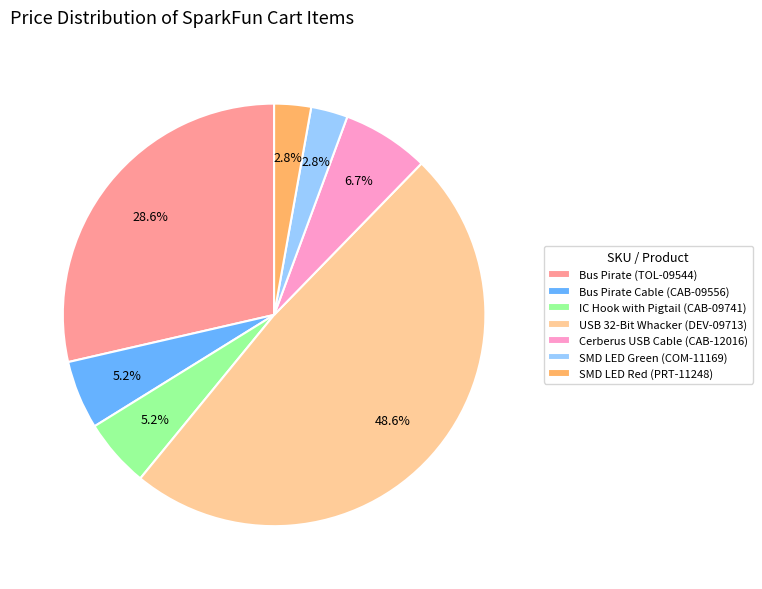

What is the ratio of the value at SMD LED Red (PRT-11248) to the value at Cerberus USB Cable (CAB-12016)?

0.4